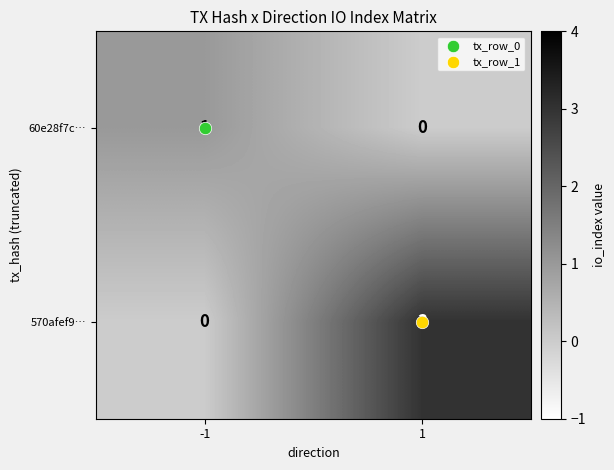

List the series in order of their overall mean, lowest first.

60e28f7c…, 570afef9…